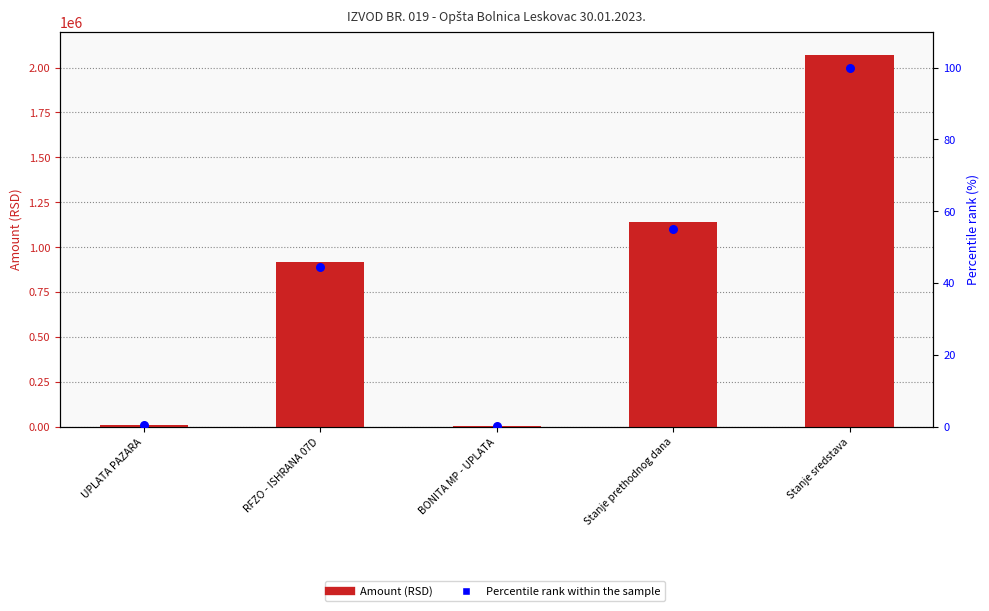

Which series has the widest spread of Y values?

Amount (RSD)